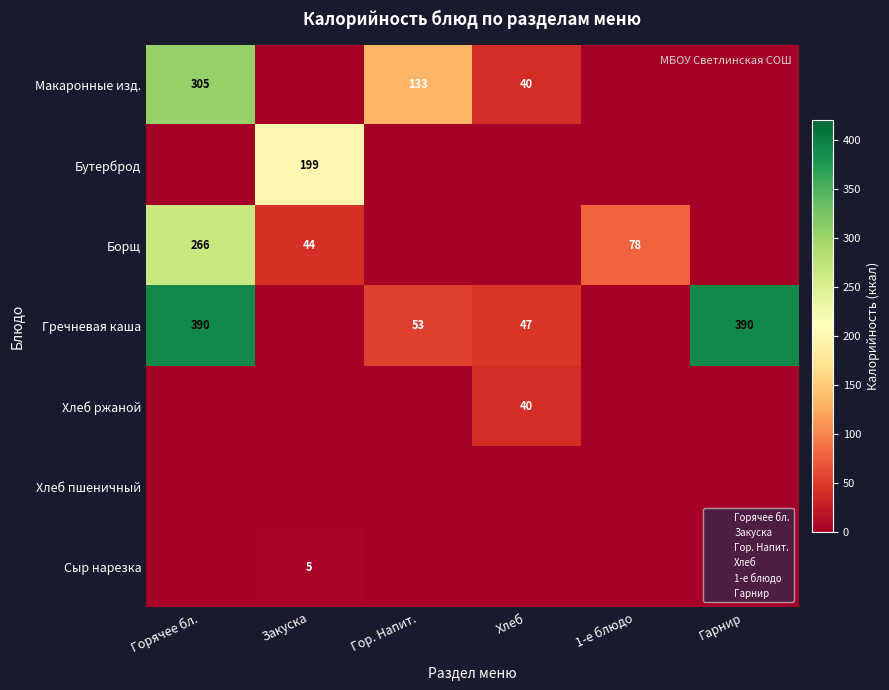

True or false: Макаронные изд. has a value of 133 at Гор. Напит..

True